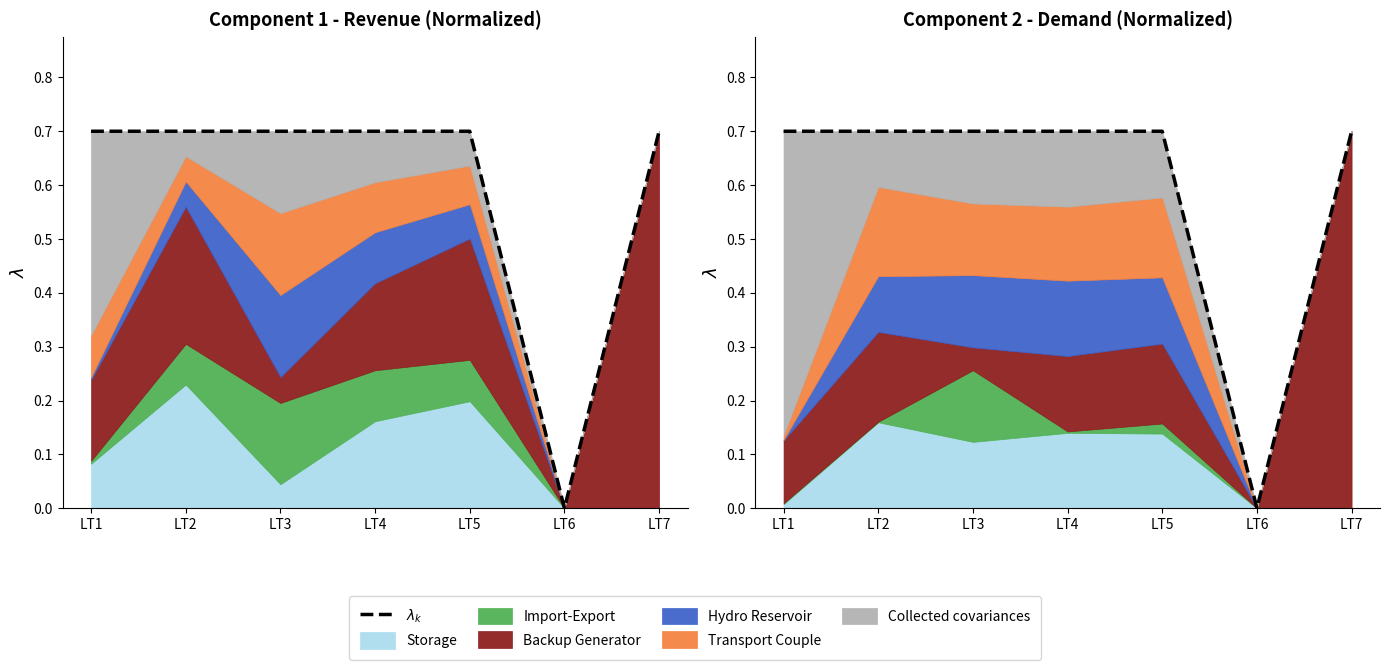

Reading left to right, what are all the values shown in this chart?

LT1=0.7	LT2=0.7	LT3=0.7	LT4=0.7	LT5=0.7	LT6=0.0	LT7=0.7